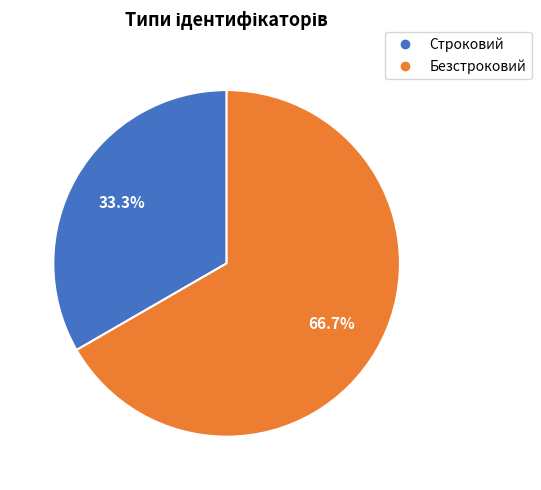

Between Строковий and Безстроковий, which is larger?

Безстроковий